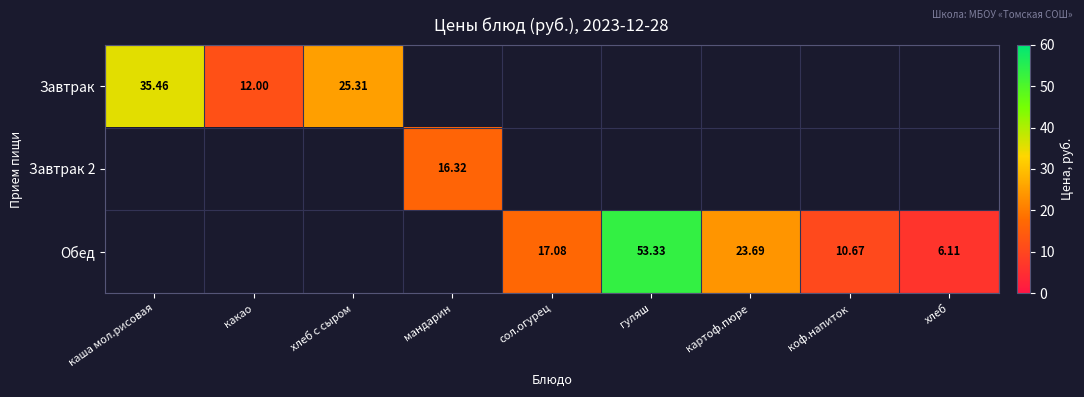

How many positive values does the Обед series have?

5